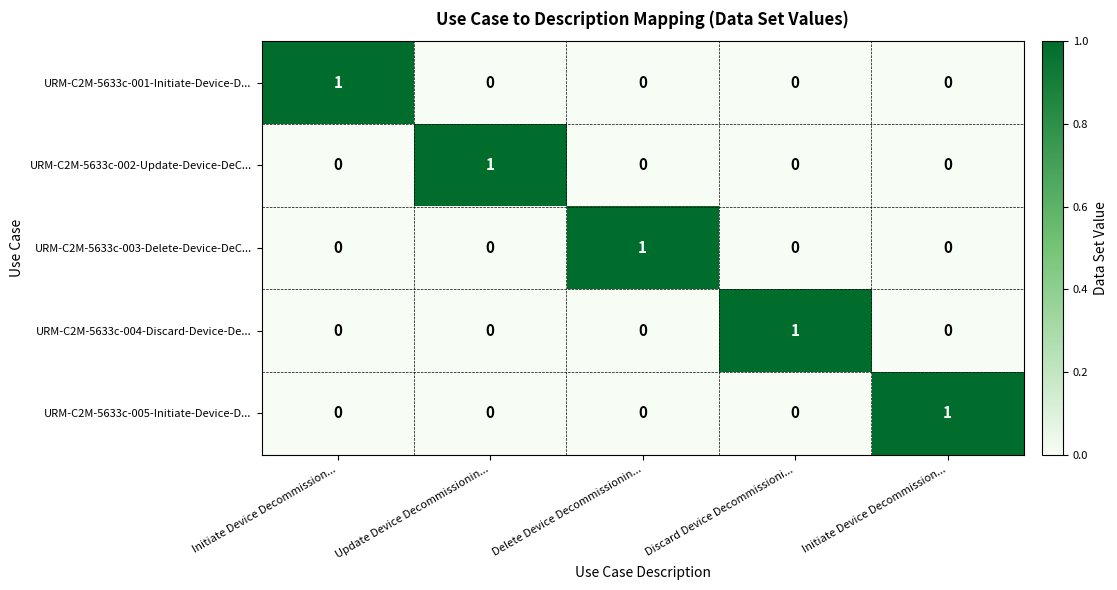

Reading right to left, list all the values displayed in this chart.

URM-C2M-5633c-001-Initiate-Device-D...: Initiate Device Decommission...=0	Discard Device Decommissioni...=0	Delete Device Decommissionin...=0	Update Device Decommissionin...=0	Initiate Device Decommission...=1
URM-C2M-5633c-002-Update-Device-DeC...: Initiate Device Decommission...=0	Discard Device Decommissioni...=0	Delete Device Decommissionin...=0	Update Device Decommissionin...=1	Initiate Device Decommission...=0
URM-C2M-5633c-003-Delete-Device-DeC...: Initiate Device Decommission...=0	Discard Device Decommissioni...=0	Delete Device Decommissionin...=1	Update Device Decommissionin...=0	Initiate Device Decommission...=0
URM-C2M-5633c-004-Discard-Device-De...: Initiate Device Decommission...=0	Discard Device Decommissioni...=1	Delete Device Decommissionin...=0	Update Device Decommissionin...=0	Initiate Device Decommission...=0
URM-C2M-5633c-005-Initiate-Device-D...: Initiate Device Decommission...=1	Discard Device Decommissioni...=0	Delete Device Decommissionin...=0	Update Device Decommissionin...=0	Initiate Device Decommission...=0